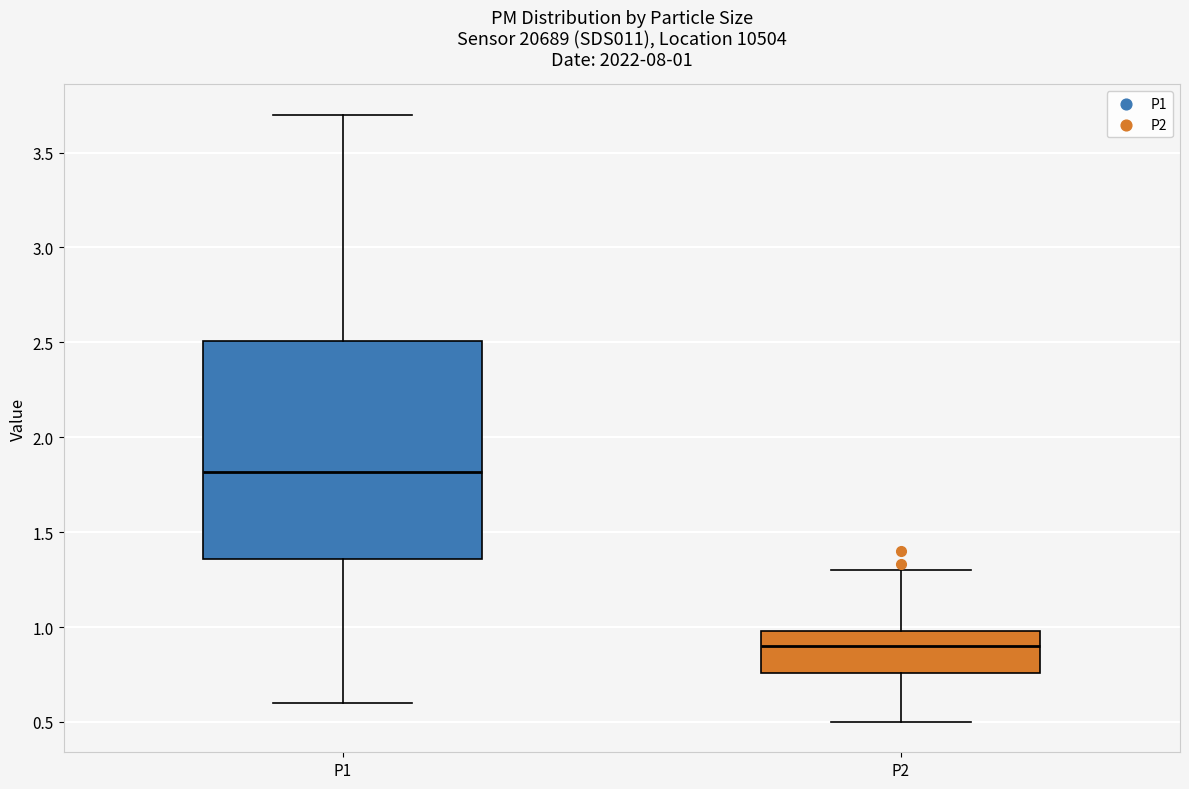

Comparing the boxes themselves (not the whiskers), which one is the tallest?

P1